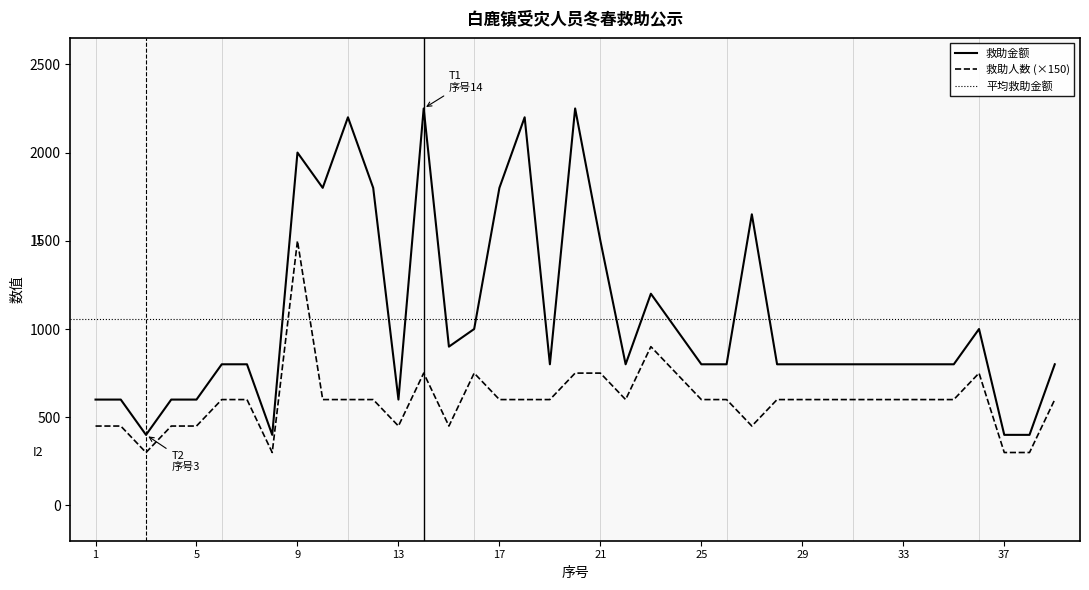

Where is the first local maximum for 救助金额?

9